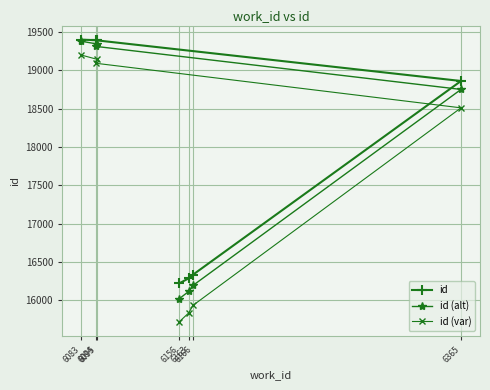

List the labels in order of id value, smallest first.

6156, 6163, 6166, 6365, 6094, 6095, 6083